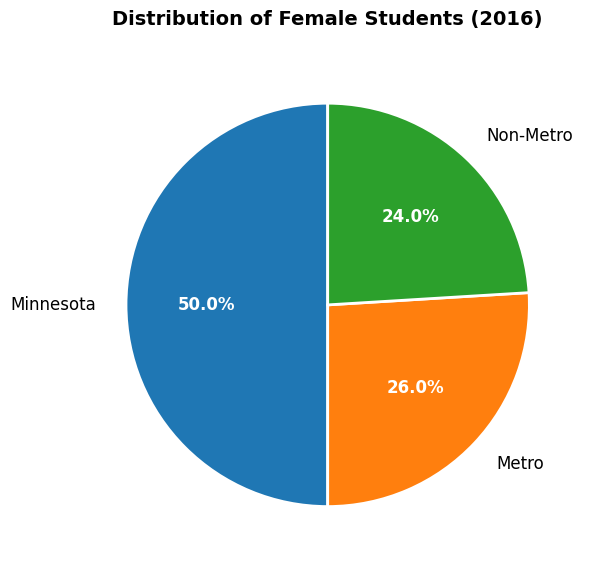

Count the number of slices in the pie.

3